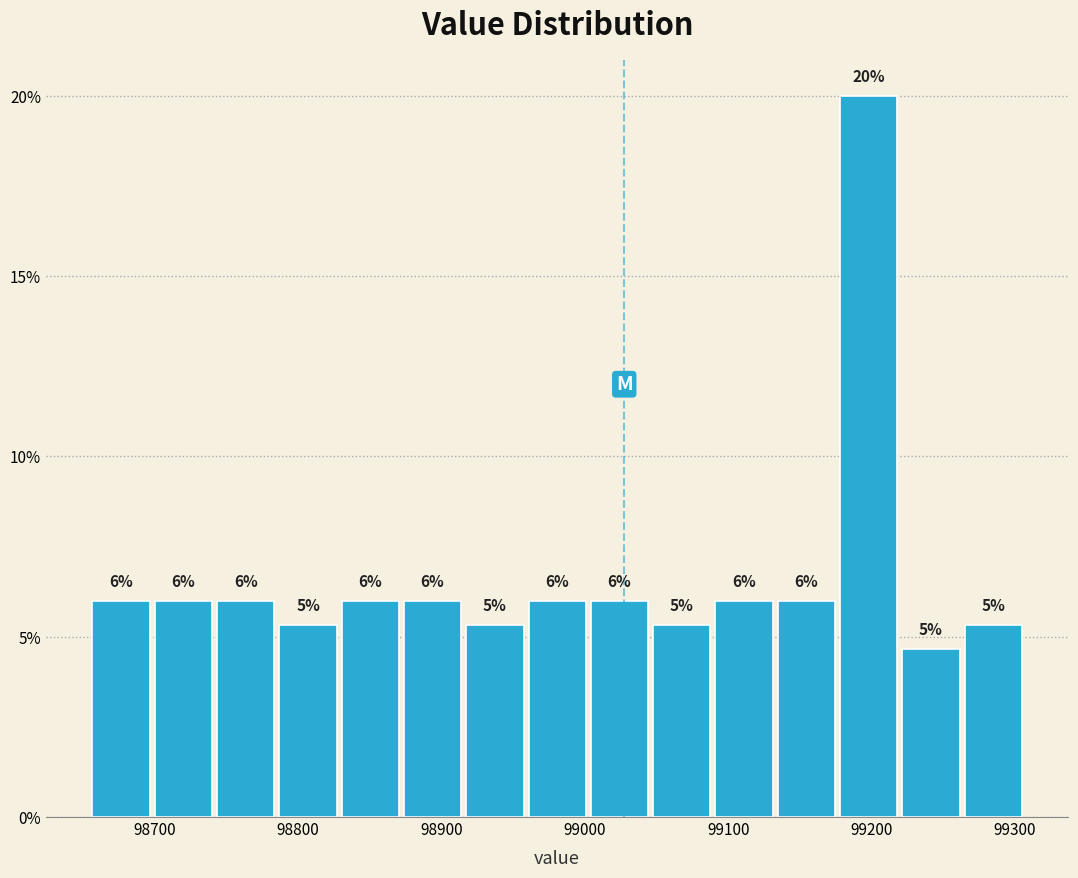

Which range on the x-axis has the tallest bar?

99180 to 99220